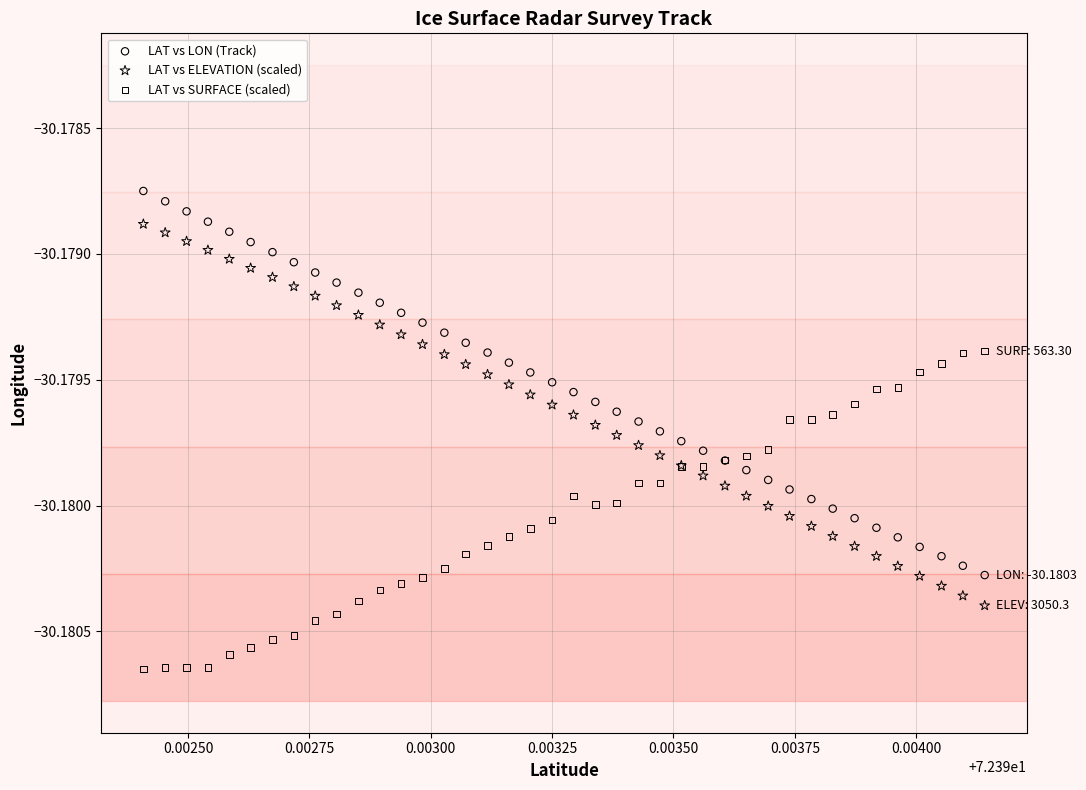

Which series reaches the minimum Y coordinate?

LAT vs SURFACE (scaled)